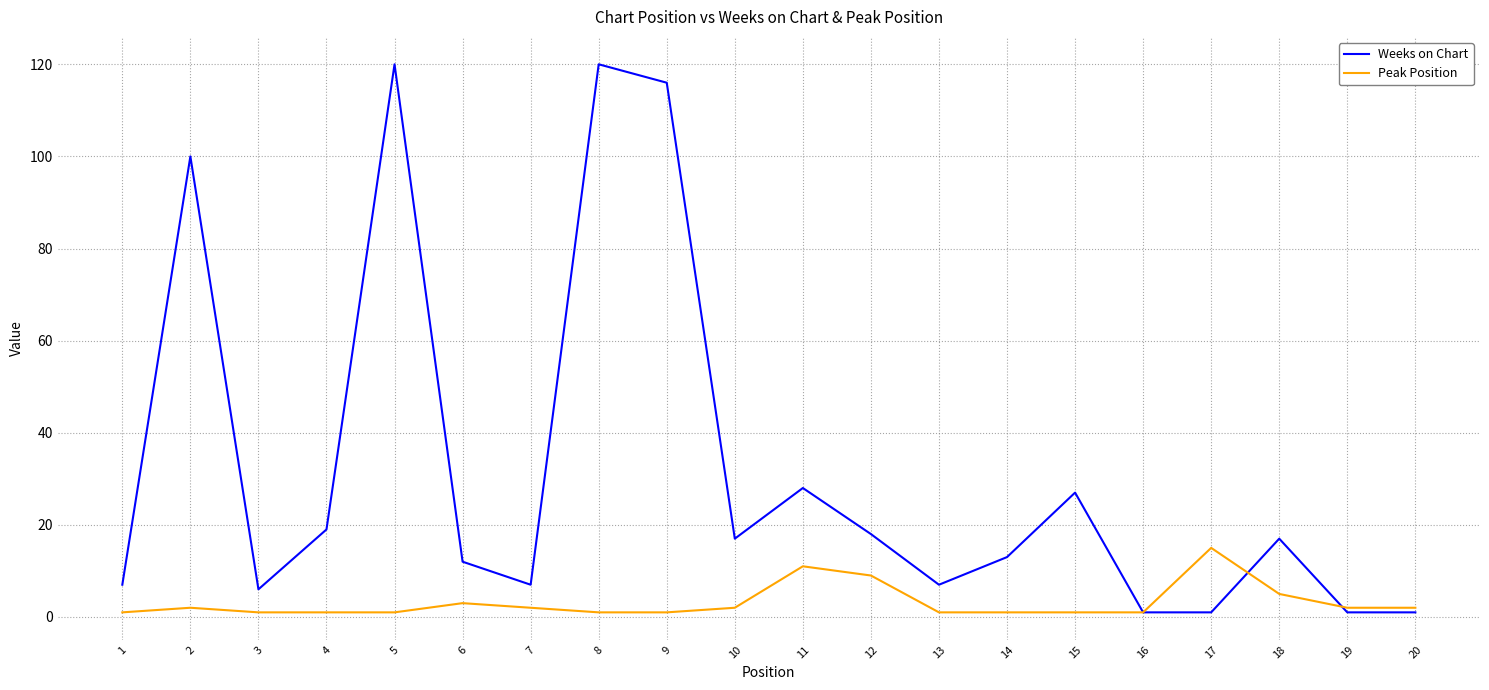

Which series has the widest spread of values?

Weeks on Chart